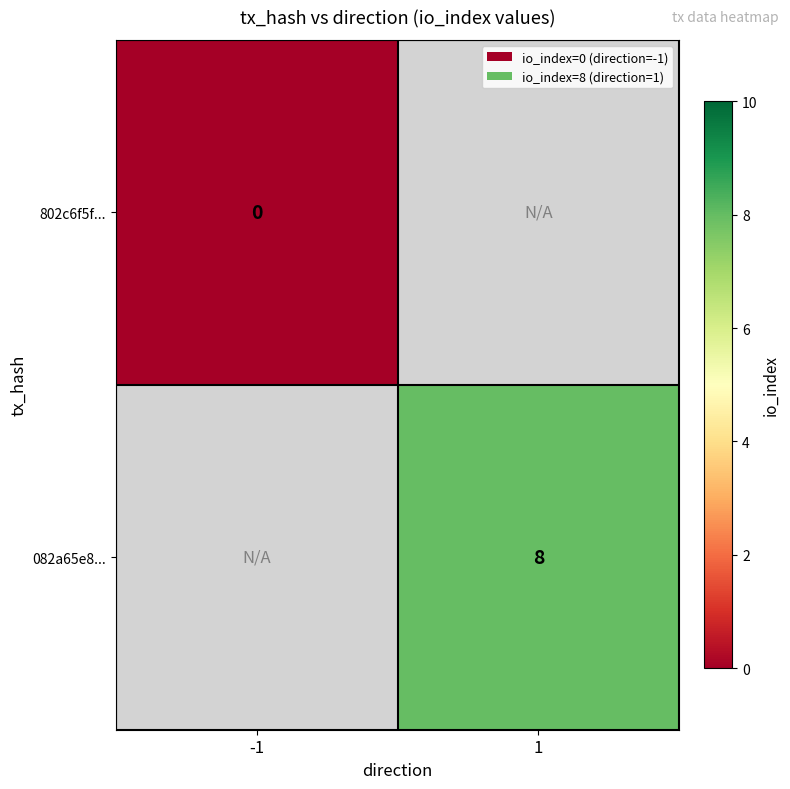

True or false: 082a65e8... has a value of 2 at 1.

False